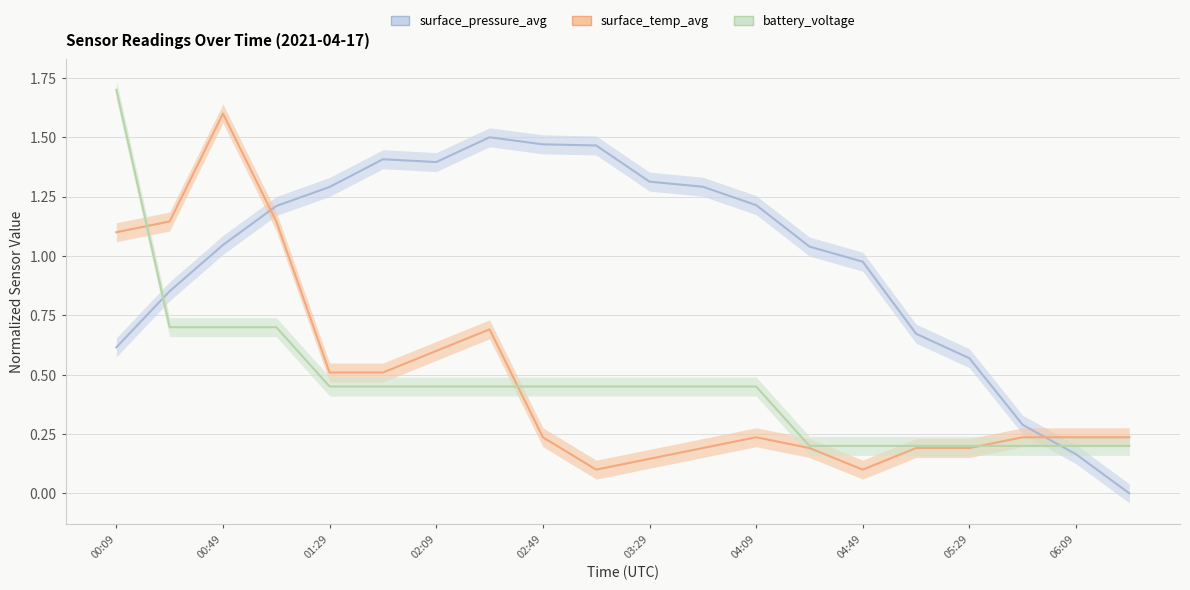

Which series has the largest range (max minus min)?

surface_pressure_avg